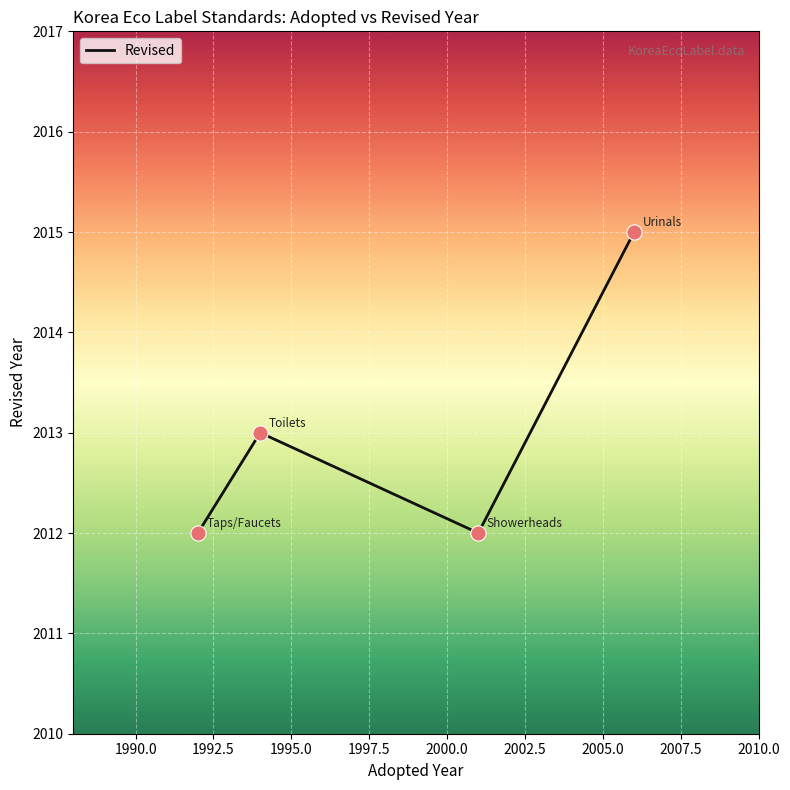

What is the sum of all values?

8052